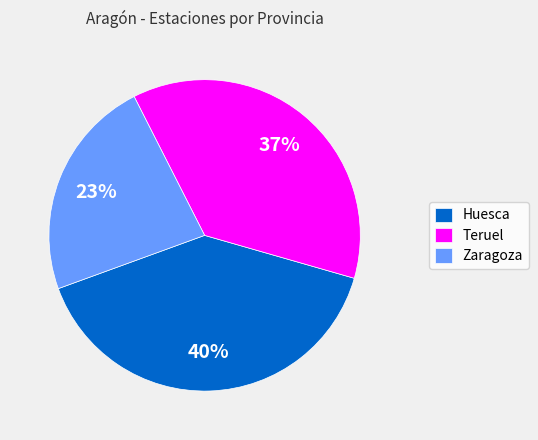

Rank the categories by value from lowest to highest.

Zaragoza, Teruel, Huesca